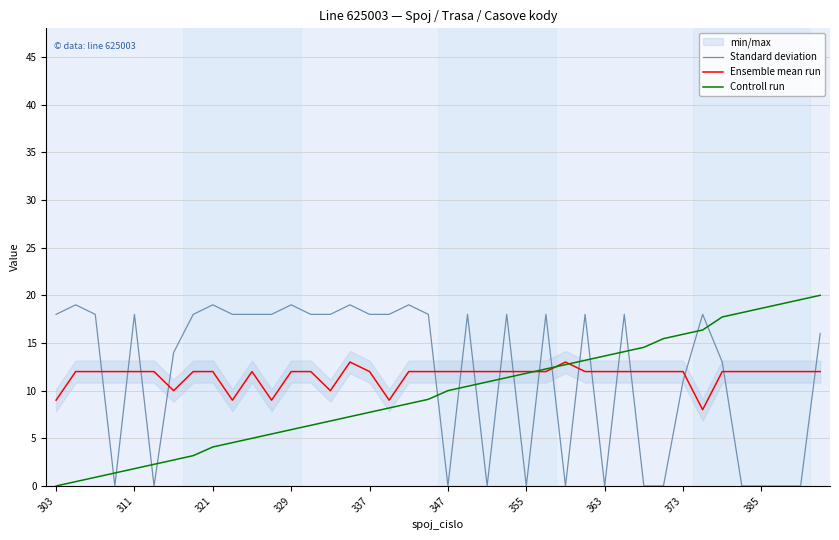

Which series ends up on top after the final intersection of Standard deviation and Ensemble mean run?

Standard deviation